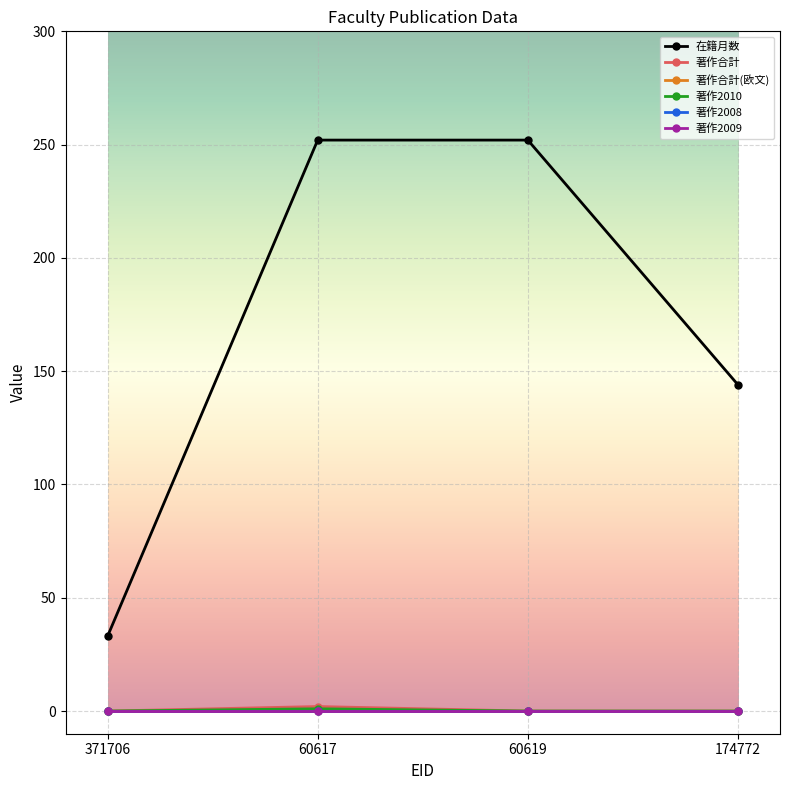

What is the label of the 4th point from the left?

174772